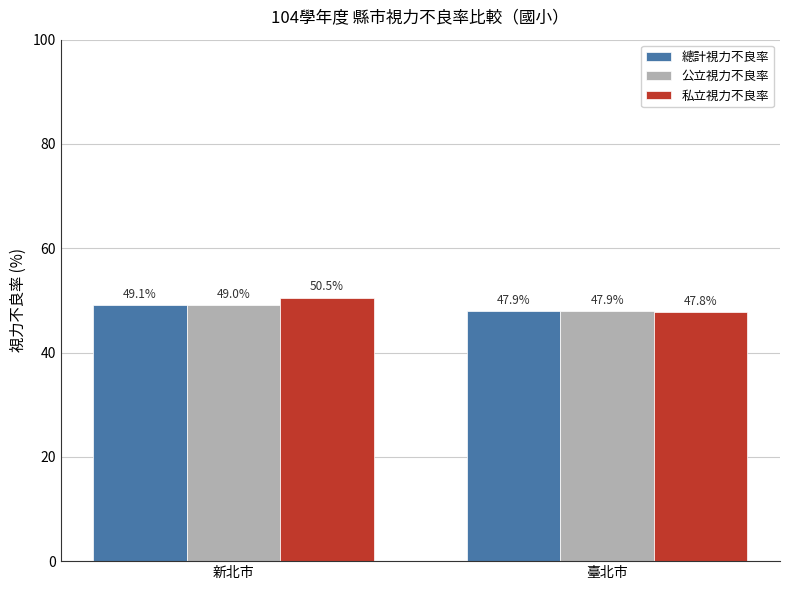

What position from the right is 新北市?

2